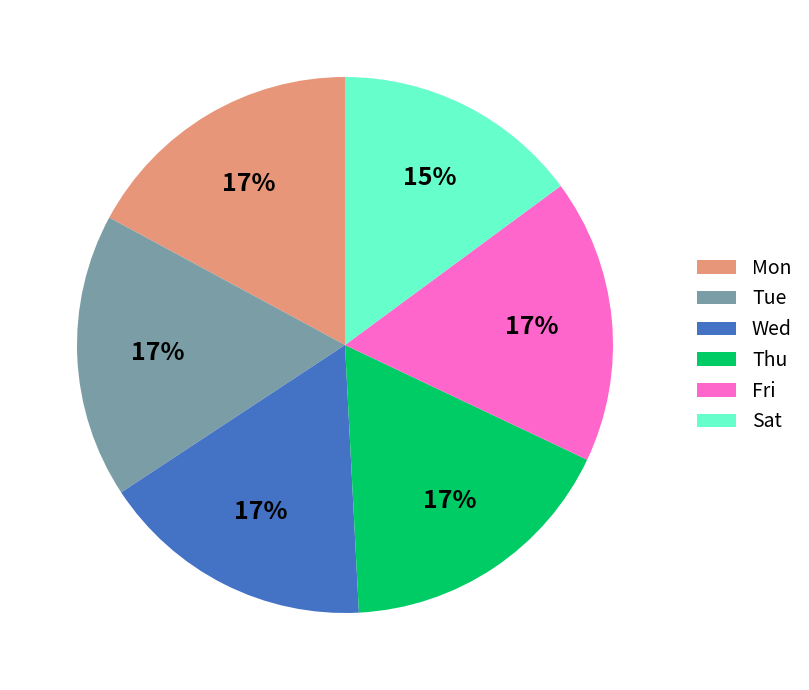

Do Fri and Mon together represent more than half of the pie?

No